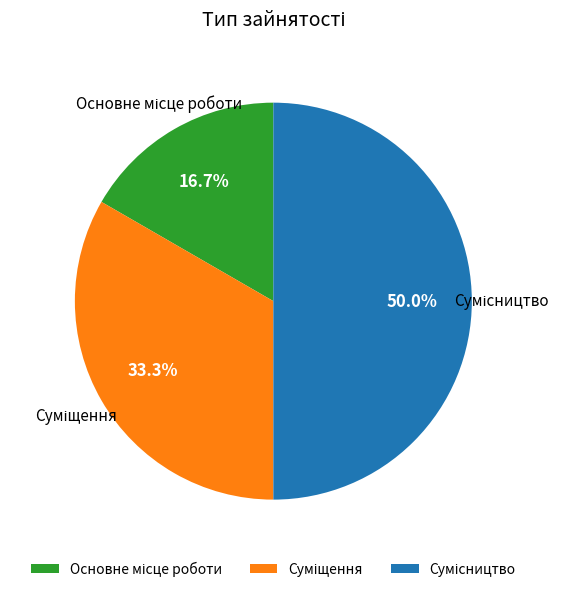

Which category has the biggest portion of the pie?

Сумісництво